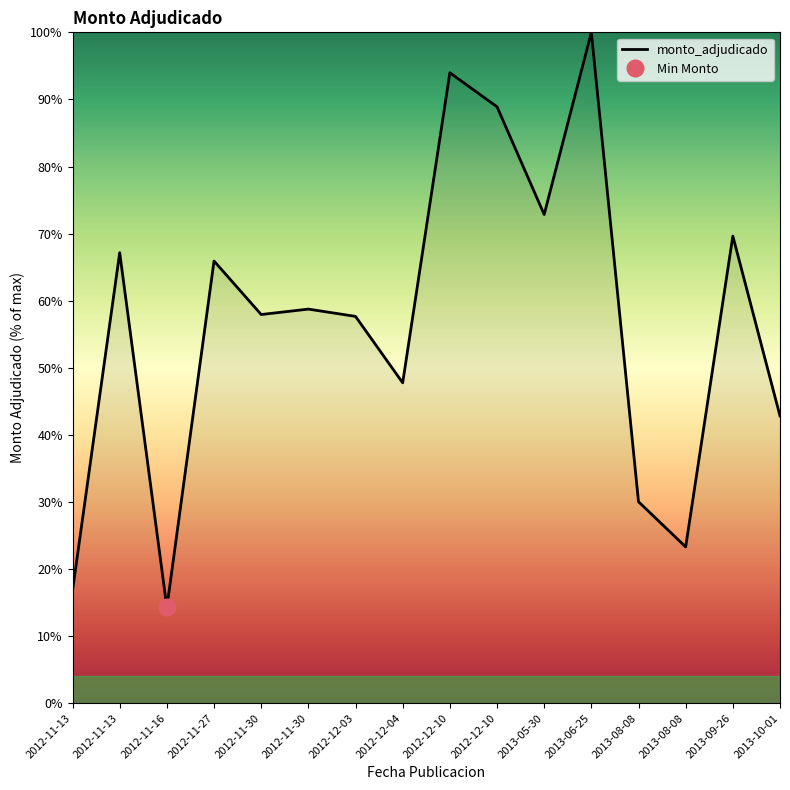

List the labels in order of value, largest first.

2013-06-25, 2012-12-10, 2012-12-10, 2013-05-30, 2013-09-26, 2012-11-13, 2012-11-27, 2012-11-30, 2012-11-30, 2012-12-03, 2012-12-04, 2013-10-01, 2013-08-08, 2013-08-08, 2012-11-13, 2012-11-16